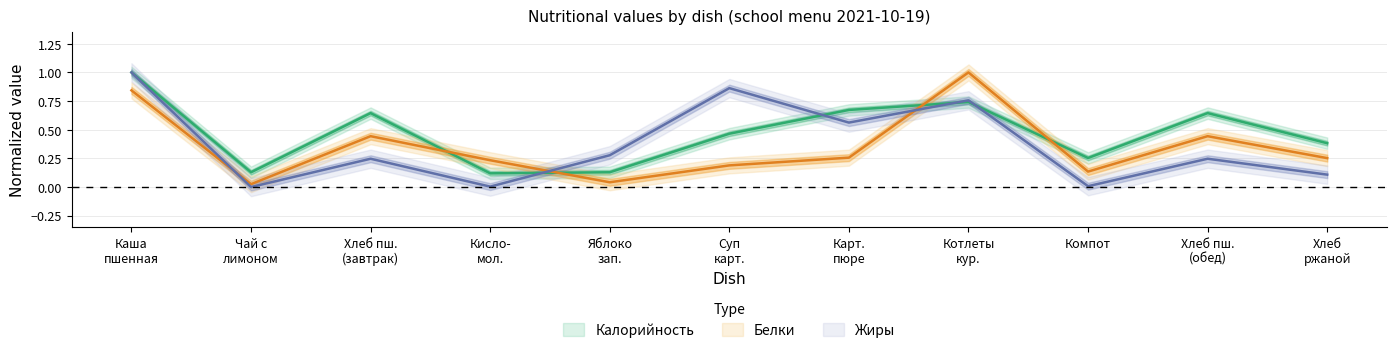

What is the difference between the maximum and minimum values in the Белки series?

1.0